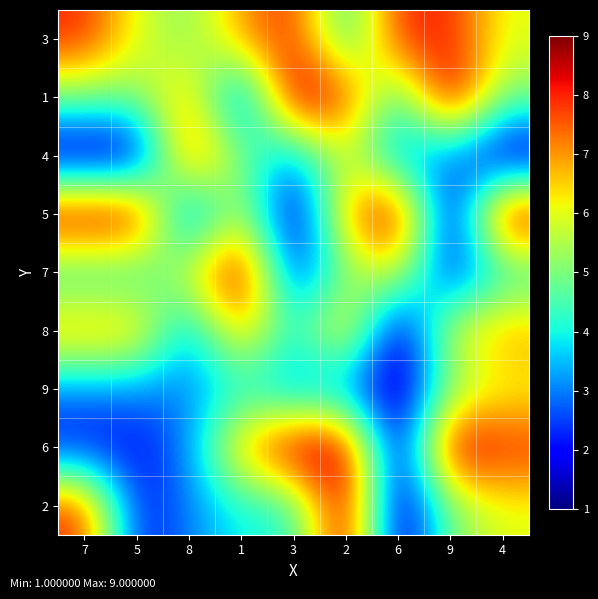

At how many categories does at least one series exceed 3?

9